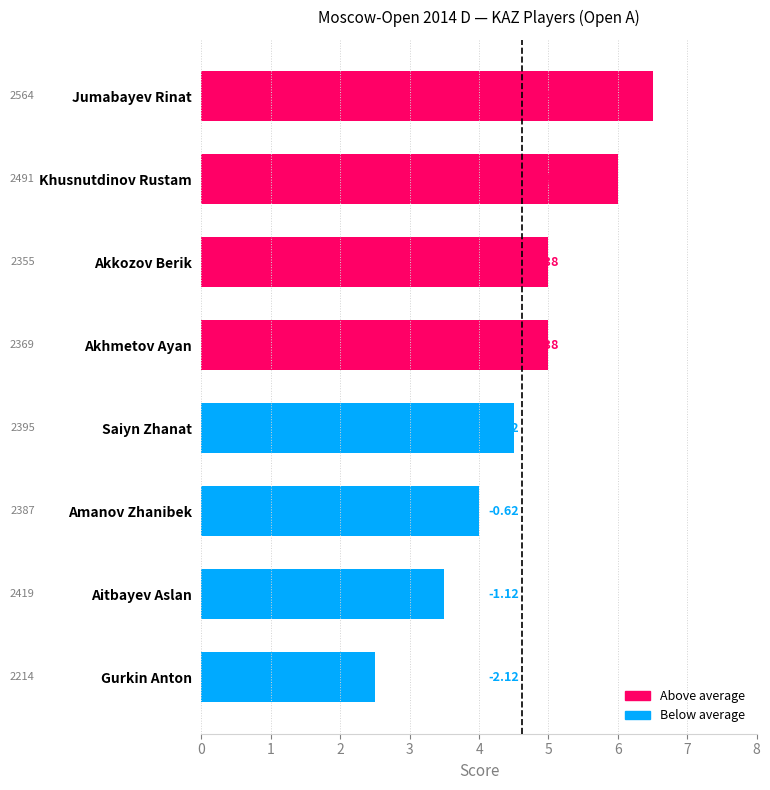

What is the difference between the maximum and minimum values?

4.0